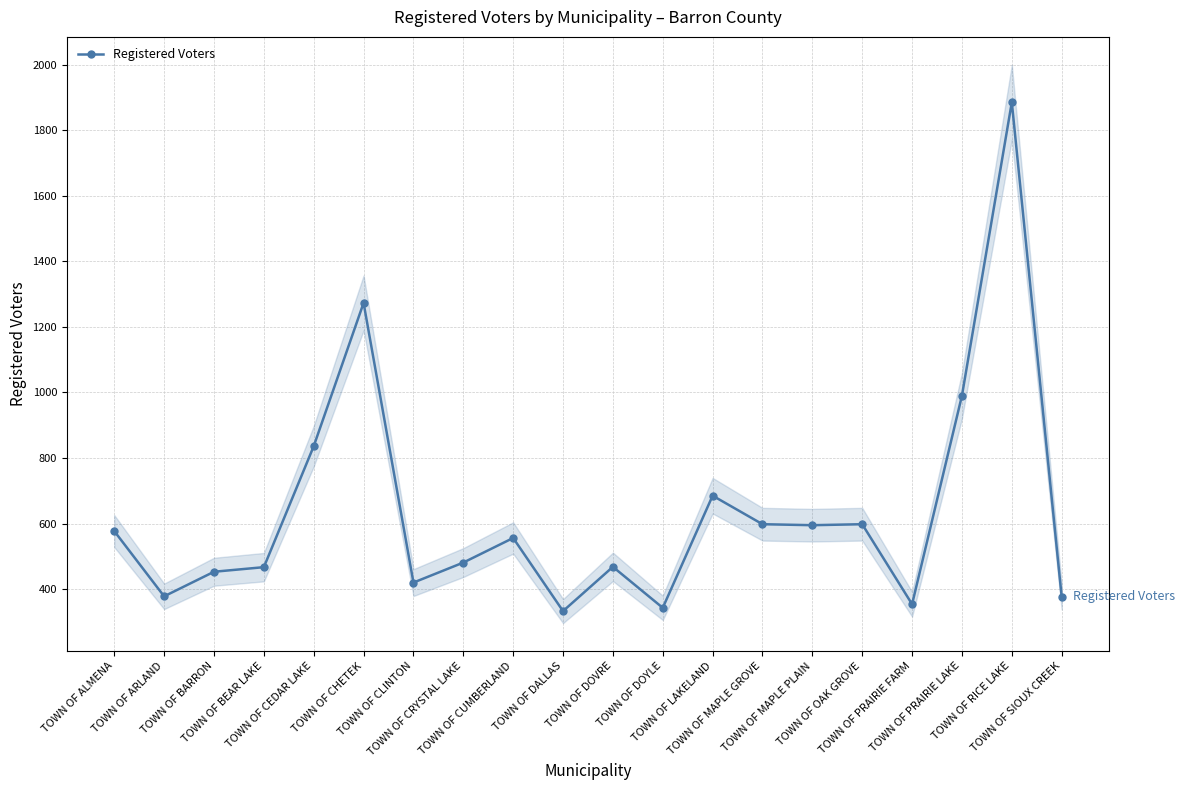

How many points are higher than both their immediate neighbors (excluding endpoints)?

6